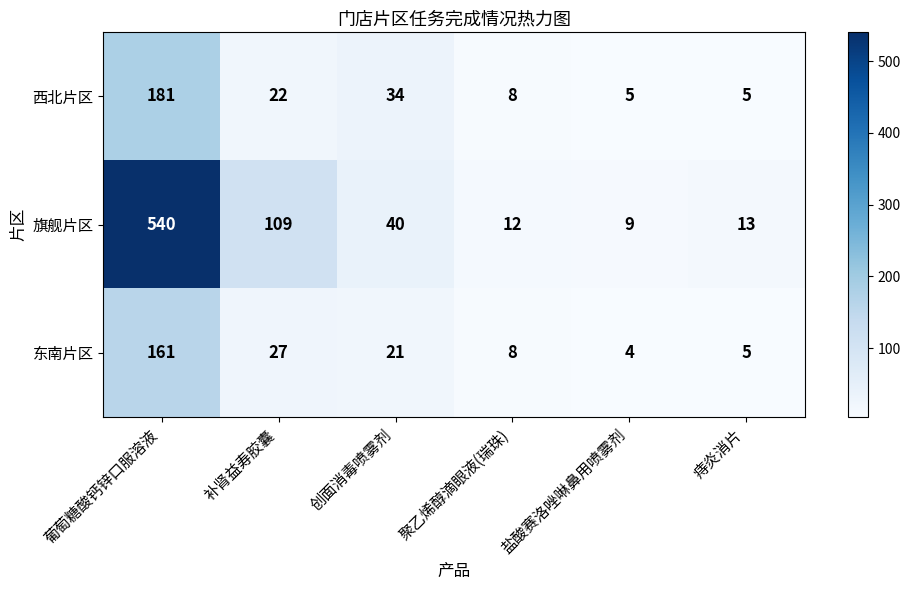

Reading left to right, extract all data points from this chart.

西北片区: 181	22	34	8	5	5
旗舰片区: 540	109	40	12	9	13
东南片区: 161	27	21	8	4	5